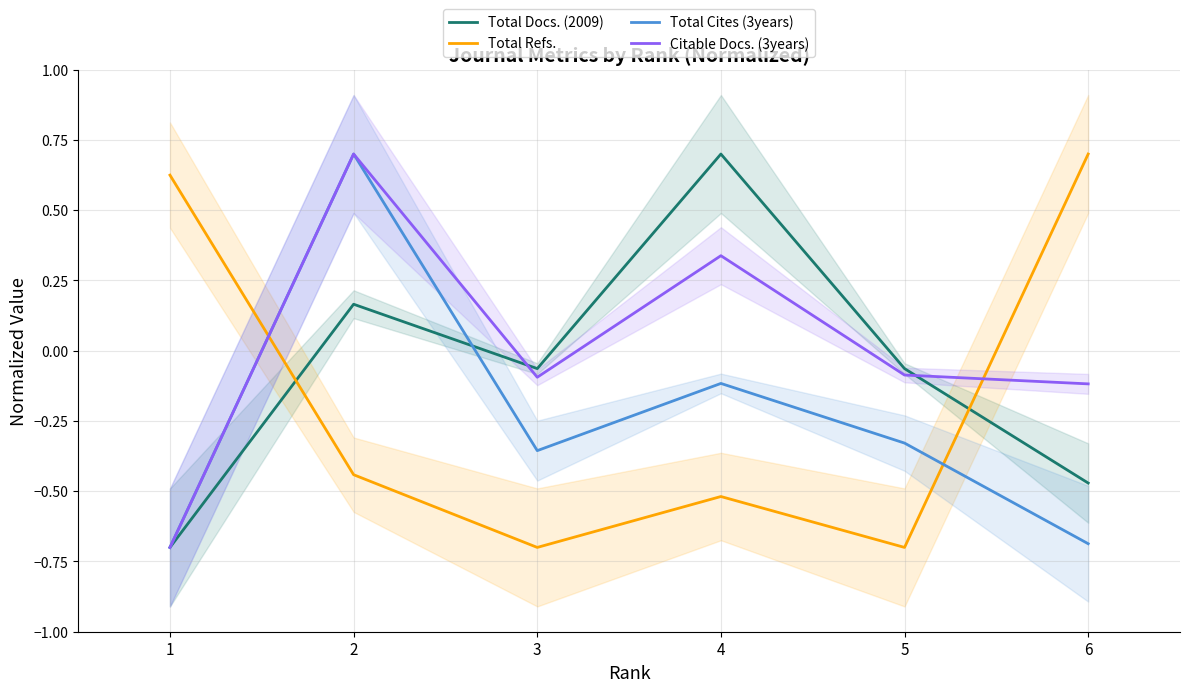

What is the average value of the Total Docs. (2009) series?

-0.1